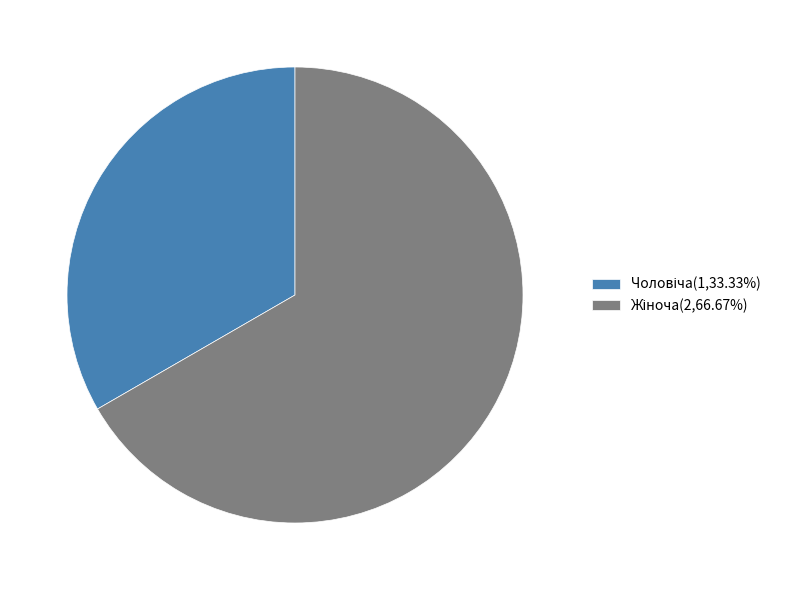

Does any single category account for the majority?

Yes